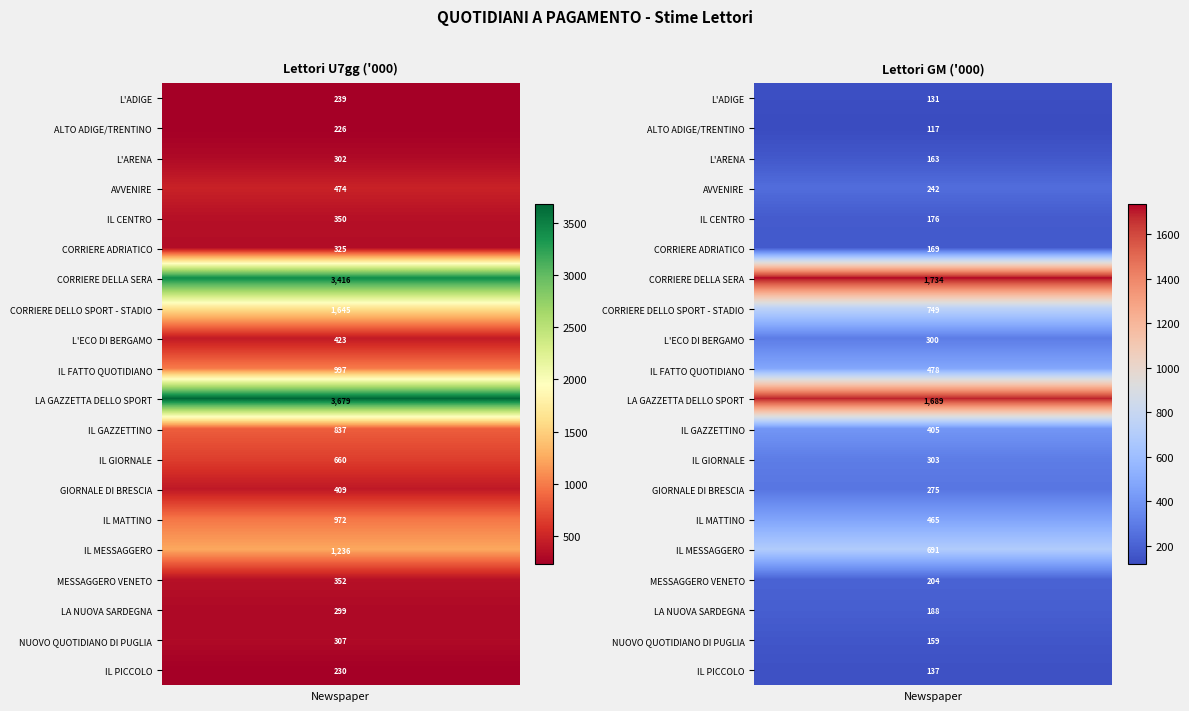

What is the total value across all series at 0?

17378